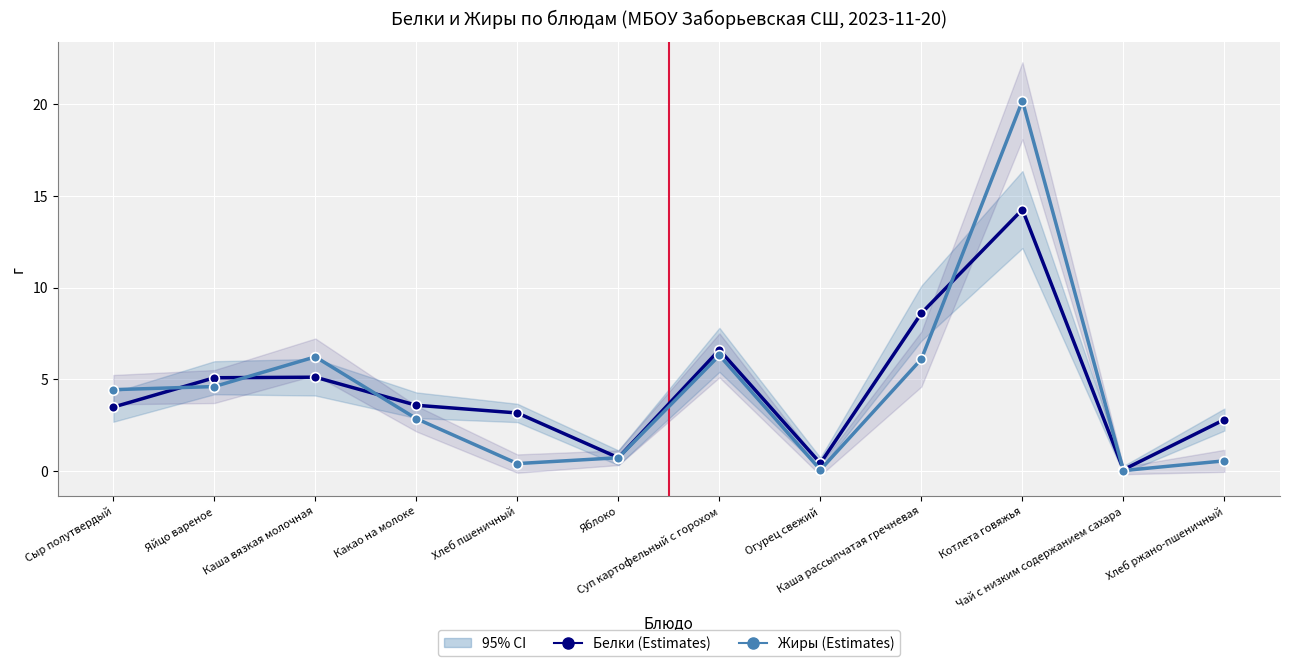

The Белки series shows 3.2 at Хлеб пшеничный. True or false?

True